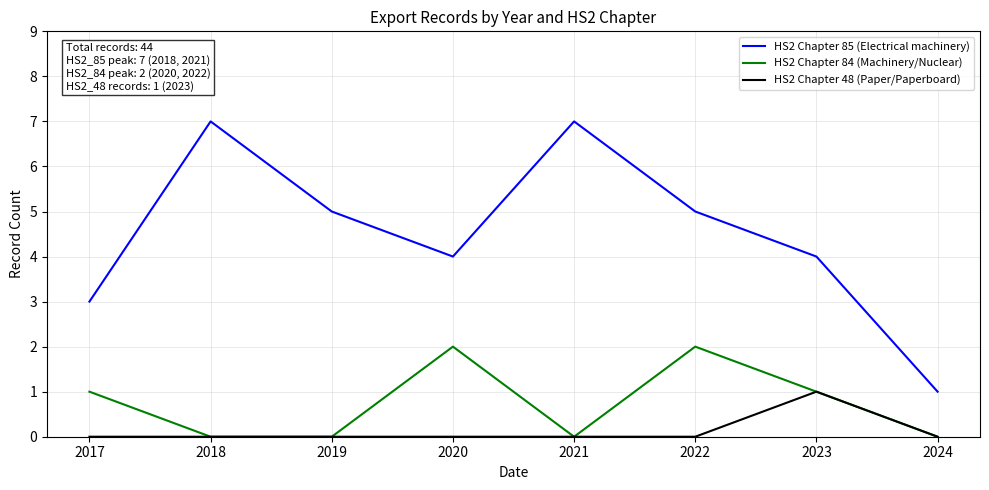

What value does the HS2 Chapter 85 (Electrical machinery) series have at 2017?

3